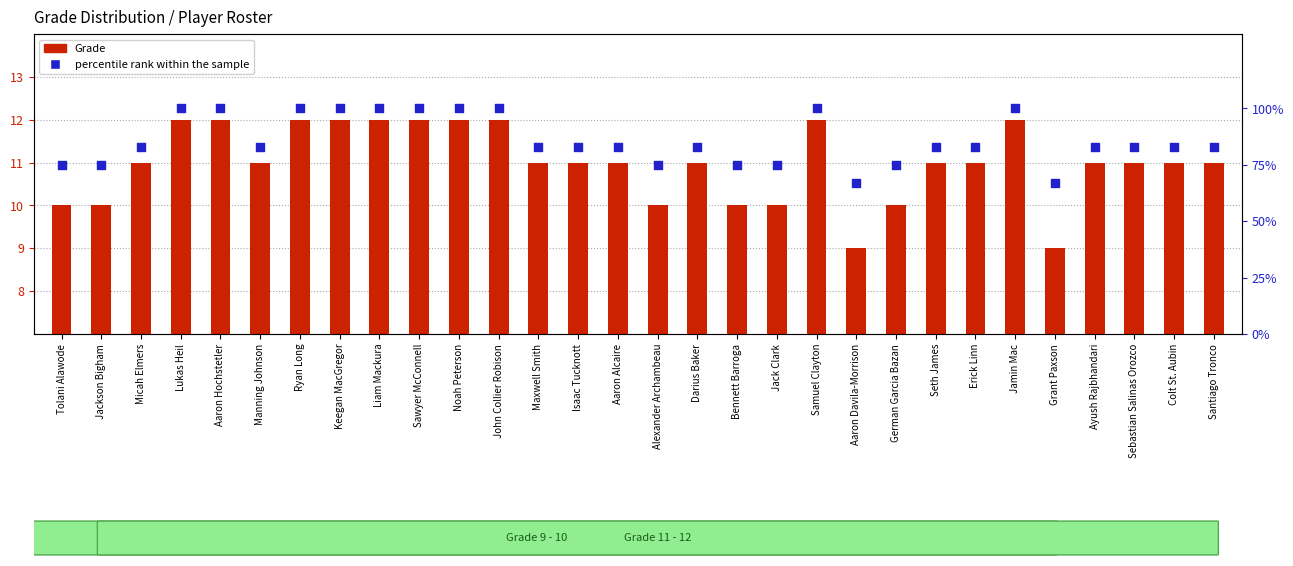

At how many categories does at least one series exceed 19?

30